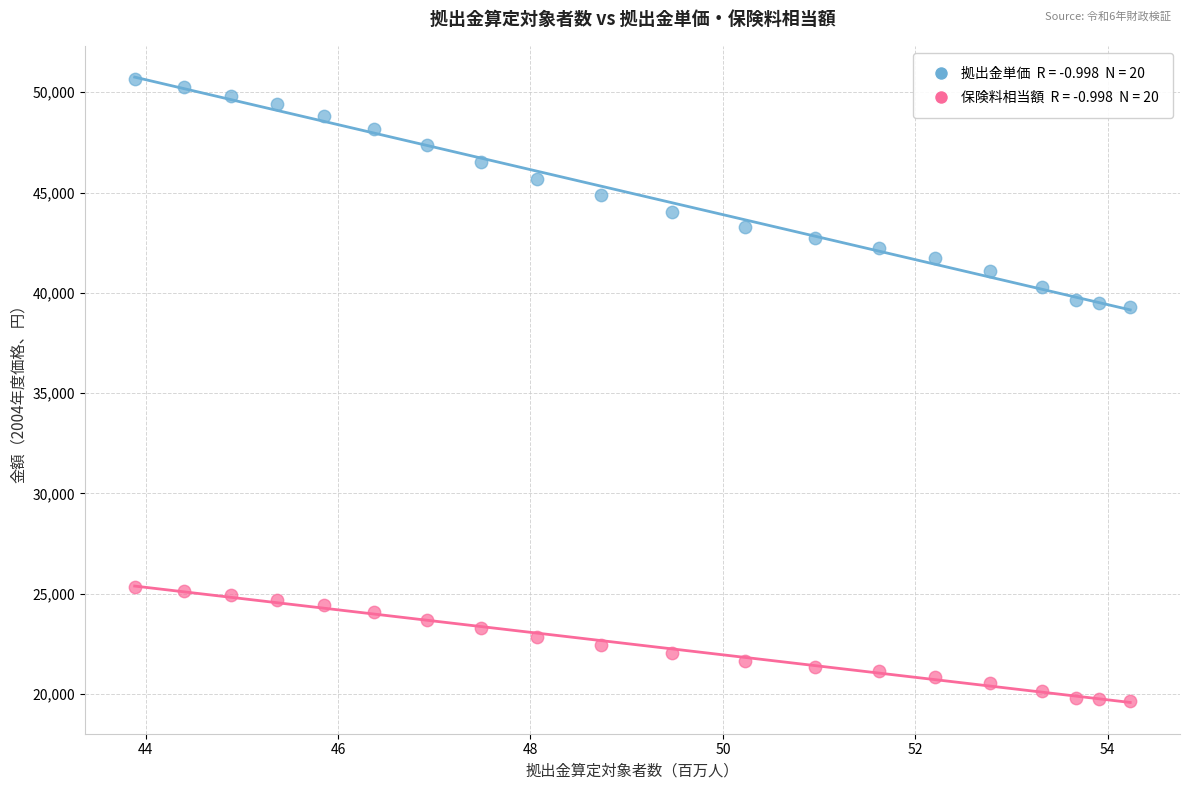

Across all data points, what is the range of X values (max minus min)?

10.3